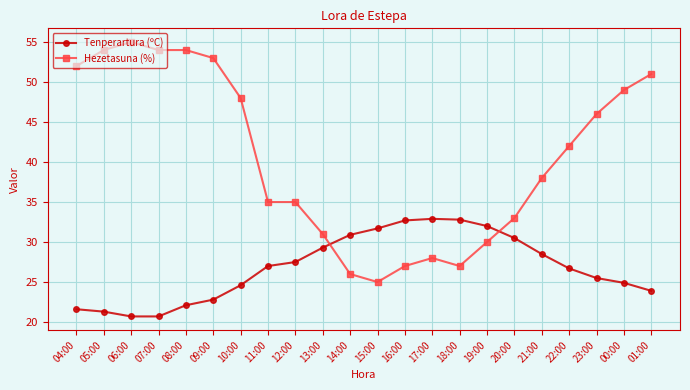

How many distinct data groups are displayed?

2